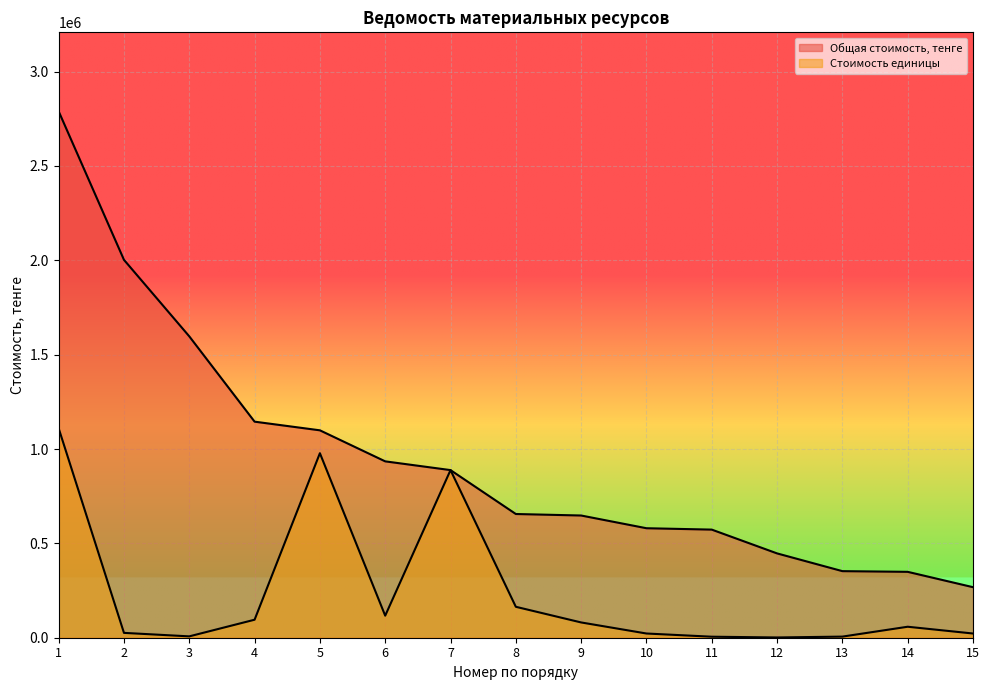

True or false: Общая стоимость, тенге and Стоимость единицы cross at least once.

False